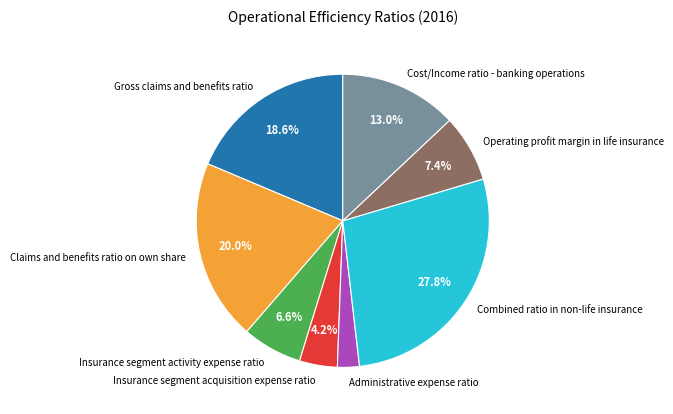

How many slices are in this pie chart?

8